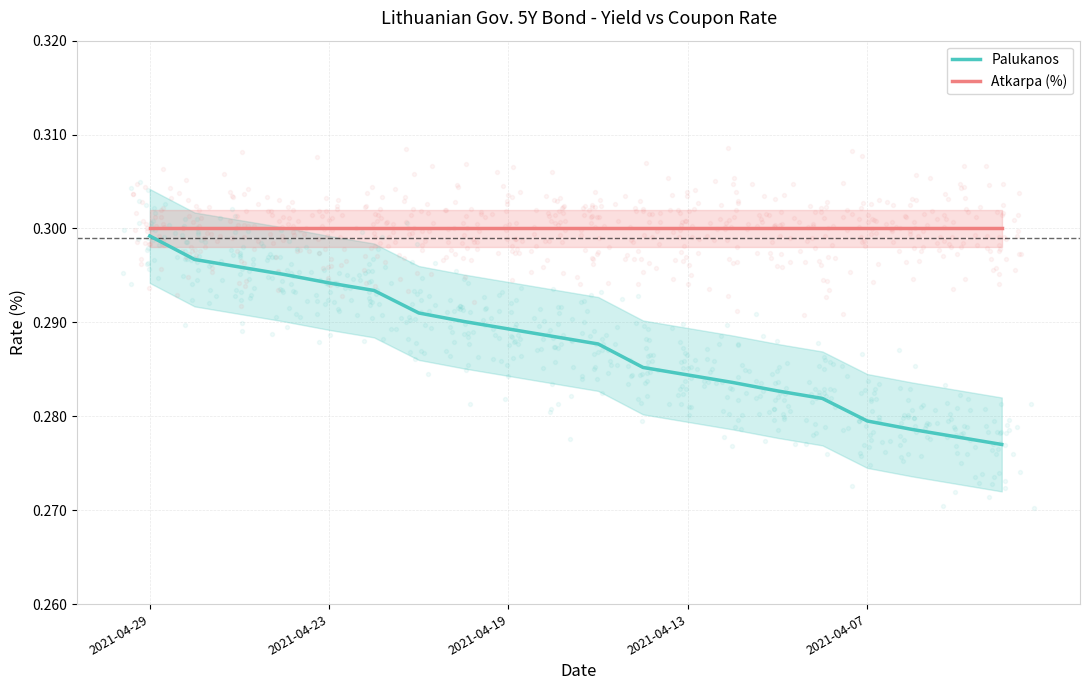

Is the value of Atkarpa (%) at 14 greater than the value of Palukanos at 8?

Yes